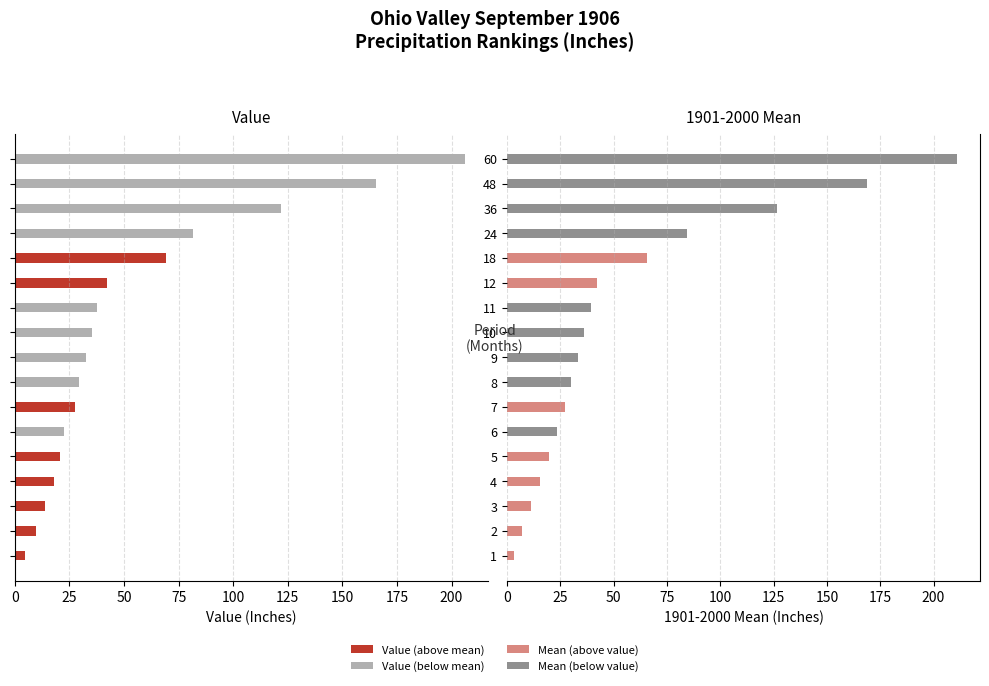

What is the average value of the 1901-2000 Mean series?

55.6